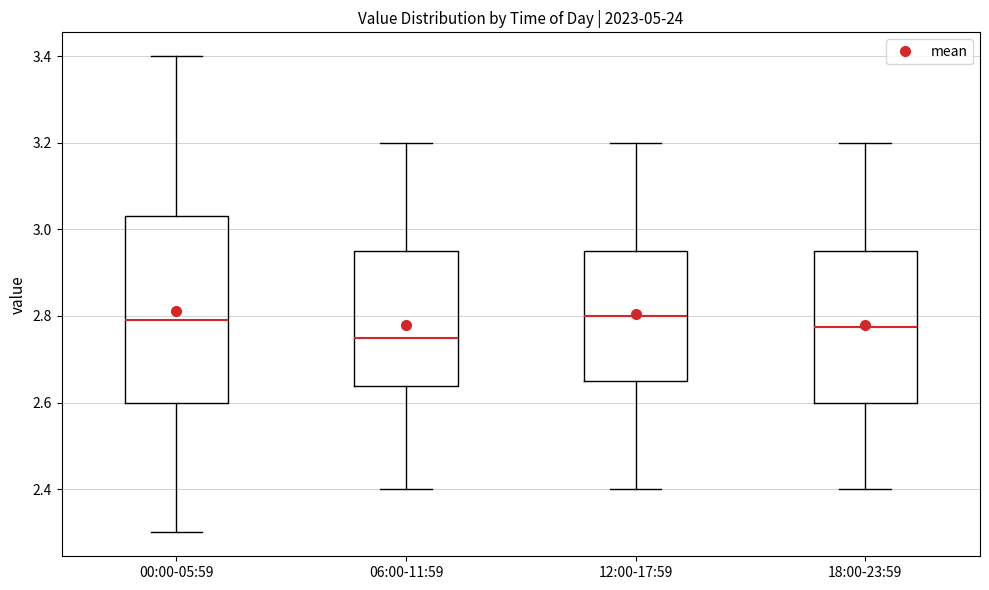

Which box has the lowest median line?

06:00-11:59